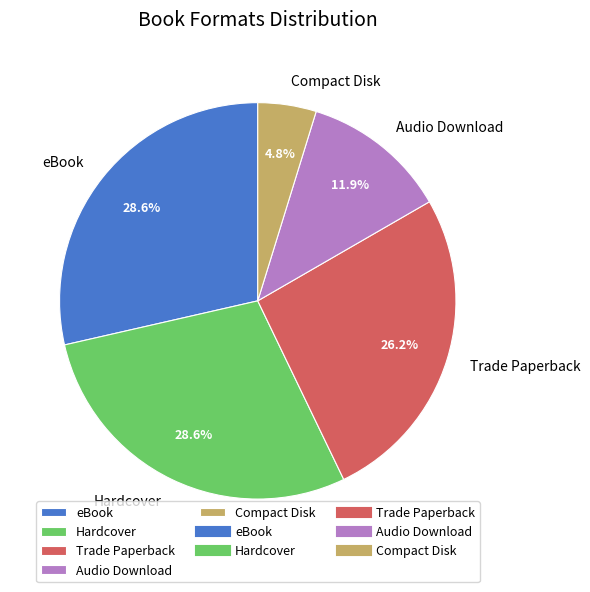

Does any single category account for the majority?

No